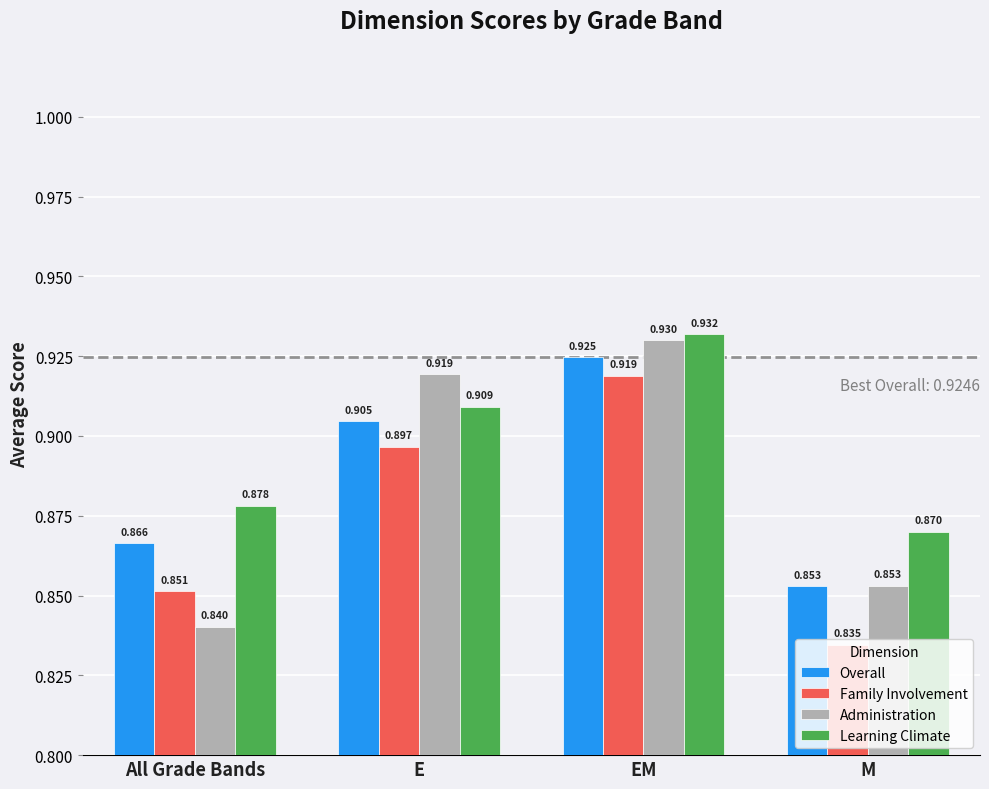

What is the label of the 4th bar from the left?

M